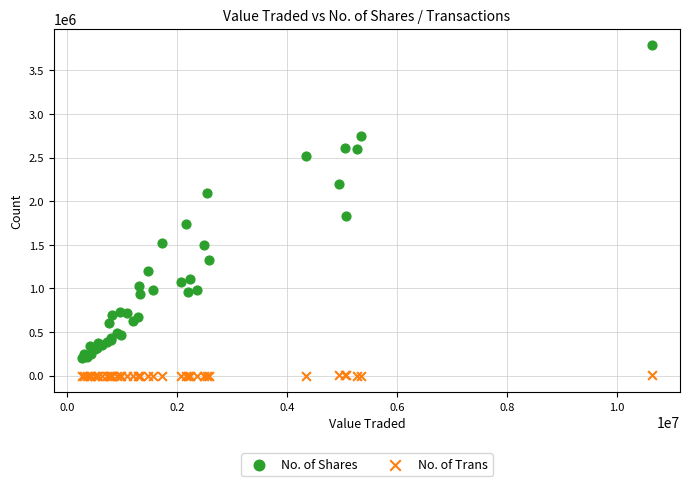

What is the X range (max minus min) for the scatter plot?

10345411